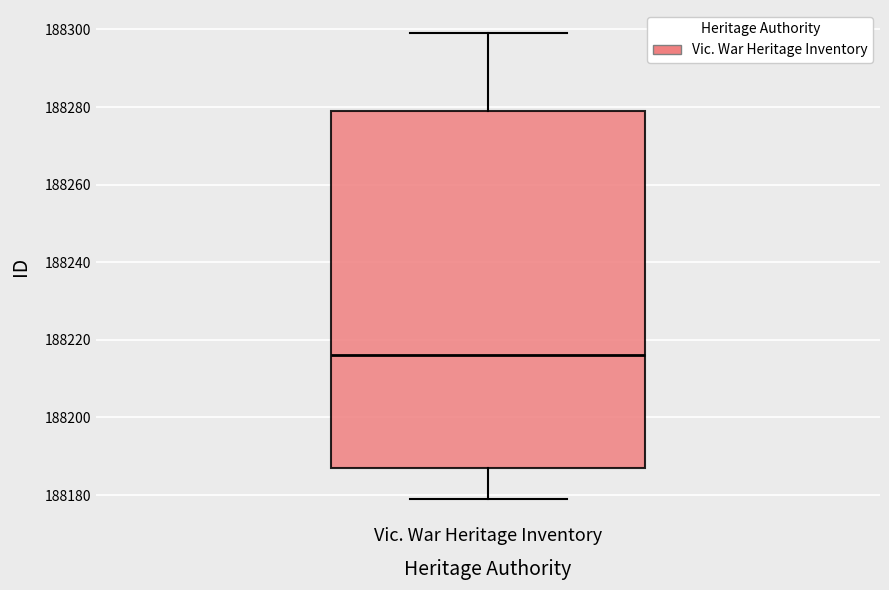

Read this box plot against the y-axis: the position of the median line, the range covered by the box, and the ends of both whiskers. The values are not printed on the chart, so give them approximately, as read against the axis.

median 188216, box 188188 to 188280, whiskers 188180 to 188300